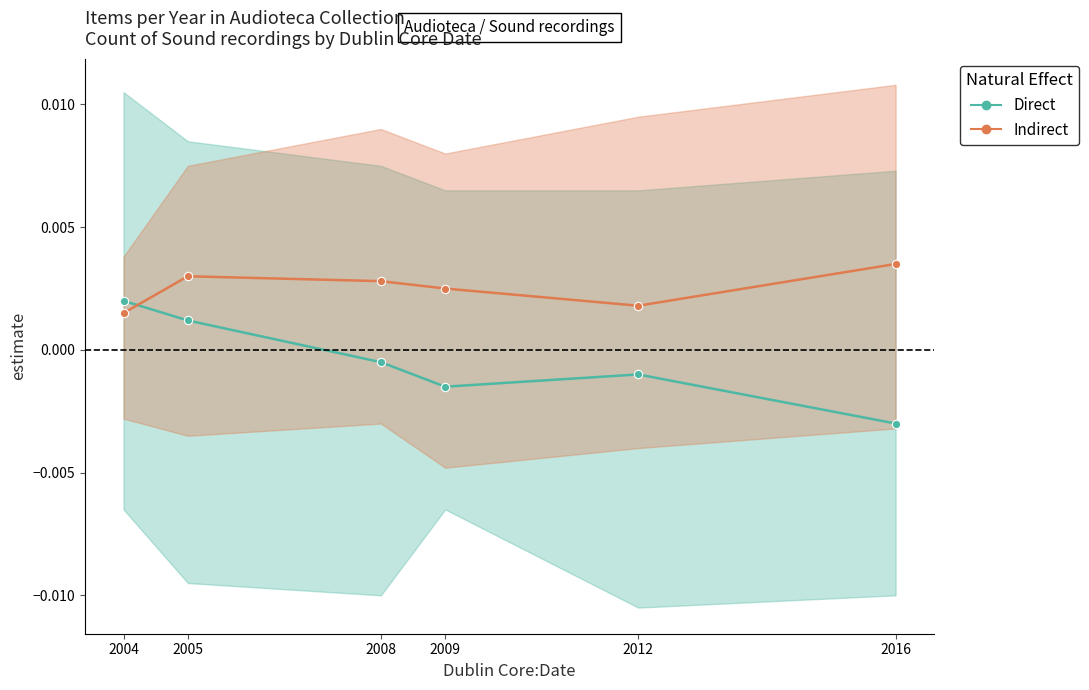

How many values in Direct are below zero?

4